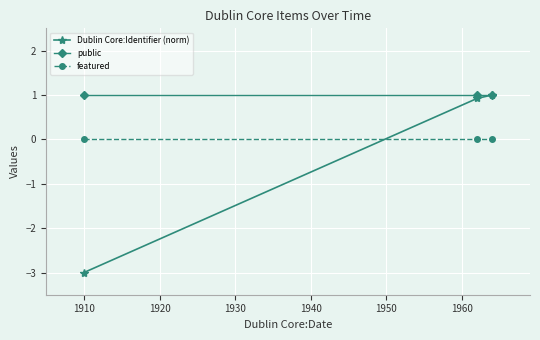

Reading left to right, transcribe all the data shown in this chart.

Dublin Core:Identifier (norm): -3.0	0.9	1.0
public: 1.0	1.0	1.0
featured: 0.0	0.0	0.0